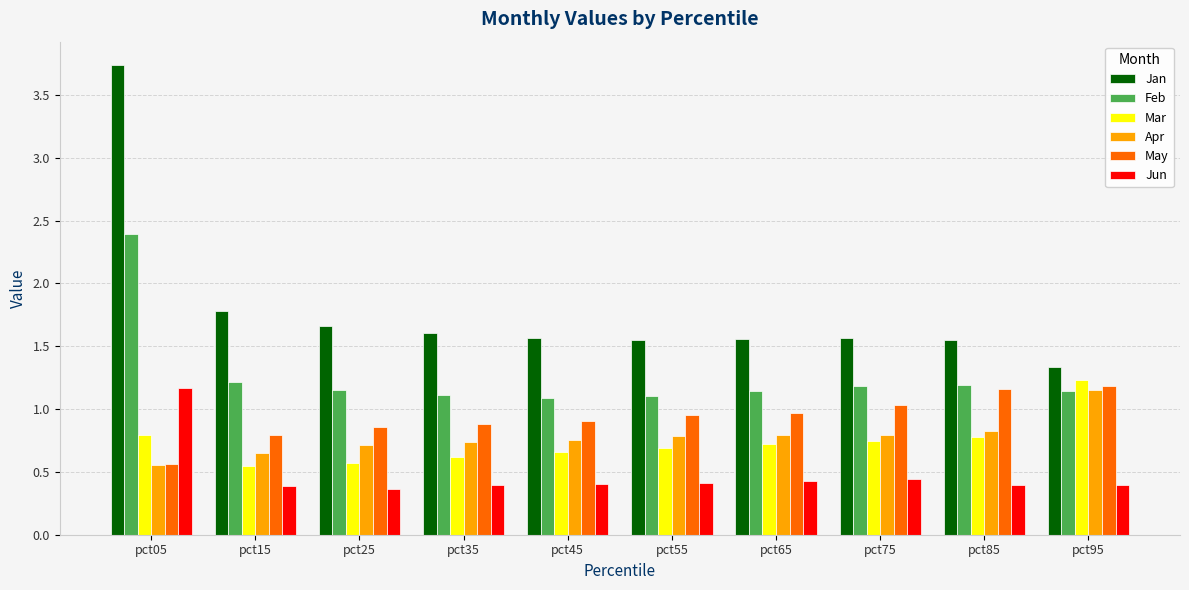

At how many categories does at least one series exceed 2?

1